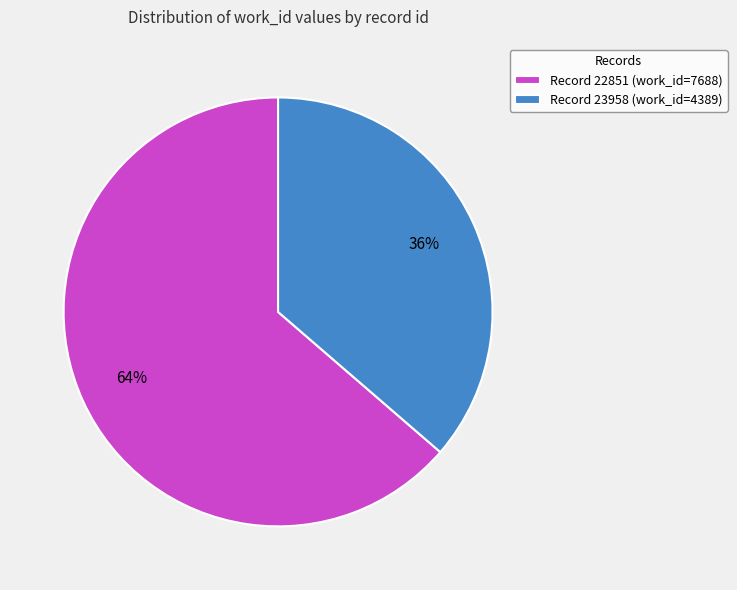

How many segments does this pie chart have?

2